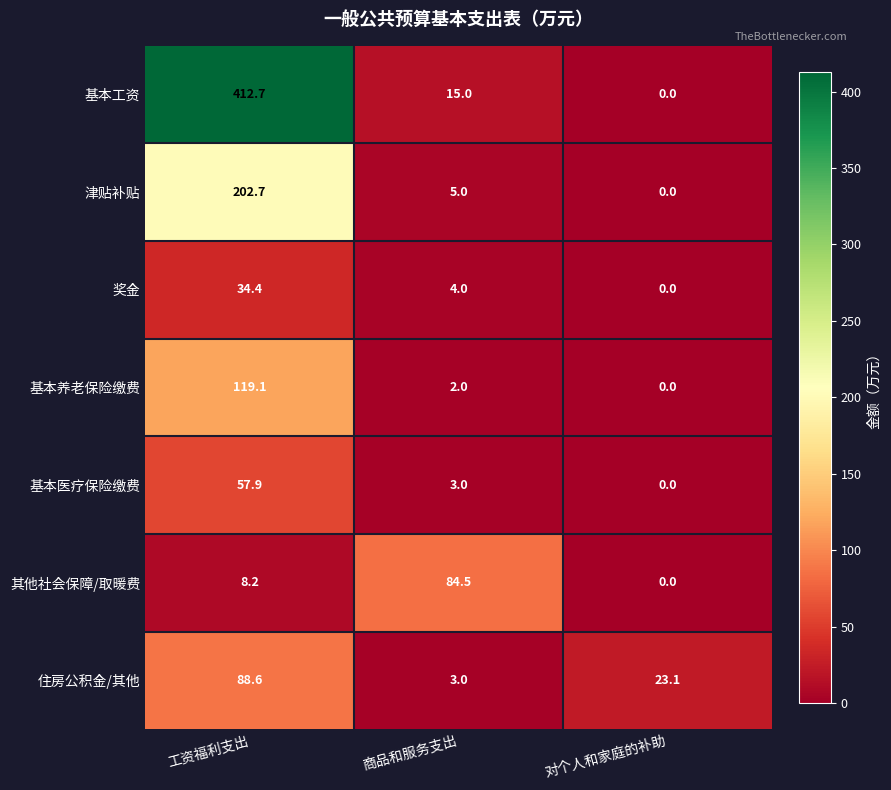

True or false: 基本养老保险缴费 has a value of 1.1 at 商品和服务支出.

False